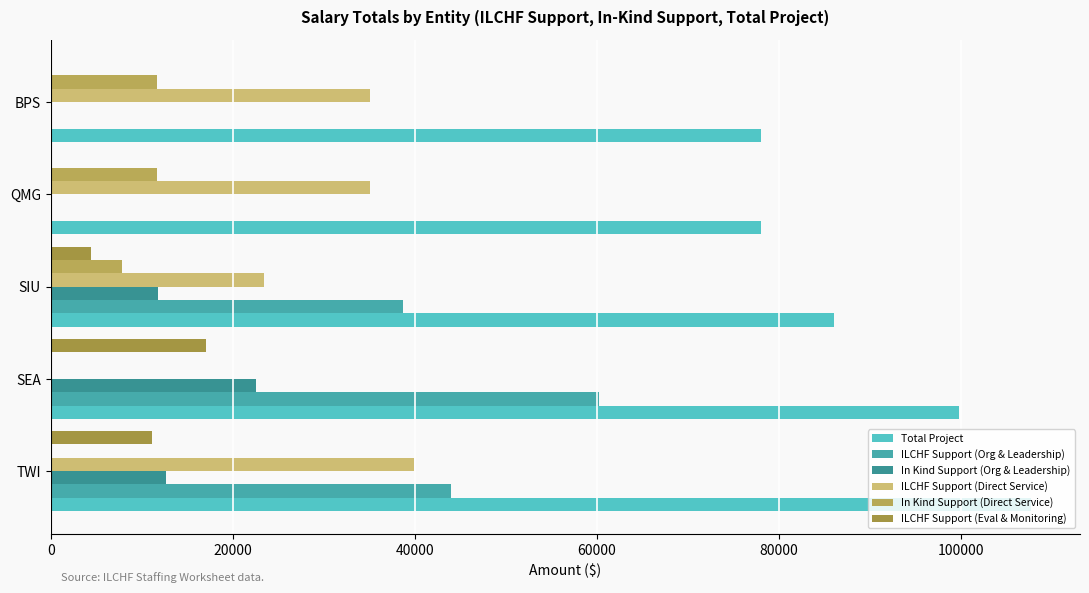

What are all the series names shown in the legend?

Total Project, ILCHF Support (Org & Leadership), In Kind Support (Org & Leadership), ILCHF Support (Direct Service), In Kind Support (Direct Service), ILCHF Support (Eval & Monitoring)